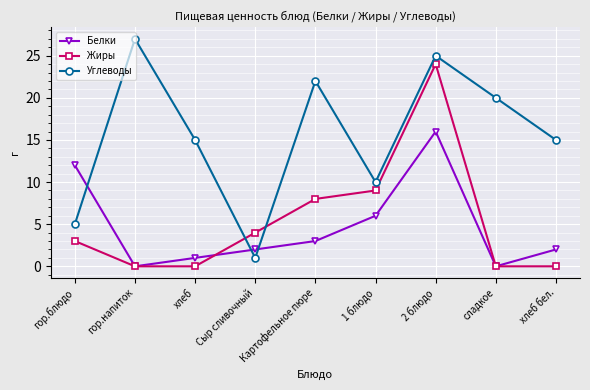

How many values in the Жиры series are below 3?

4